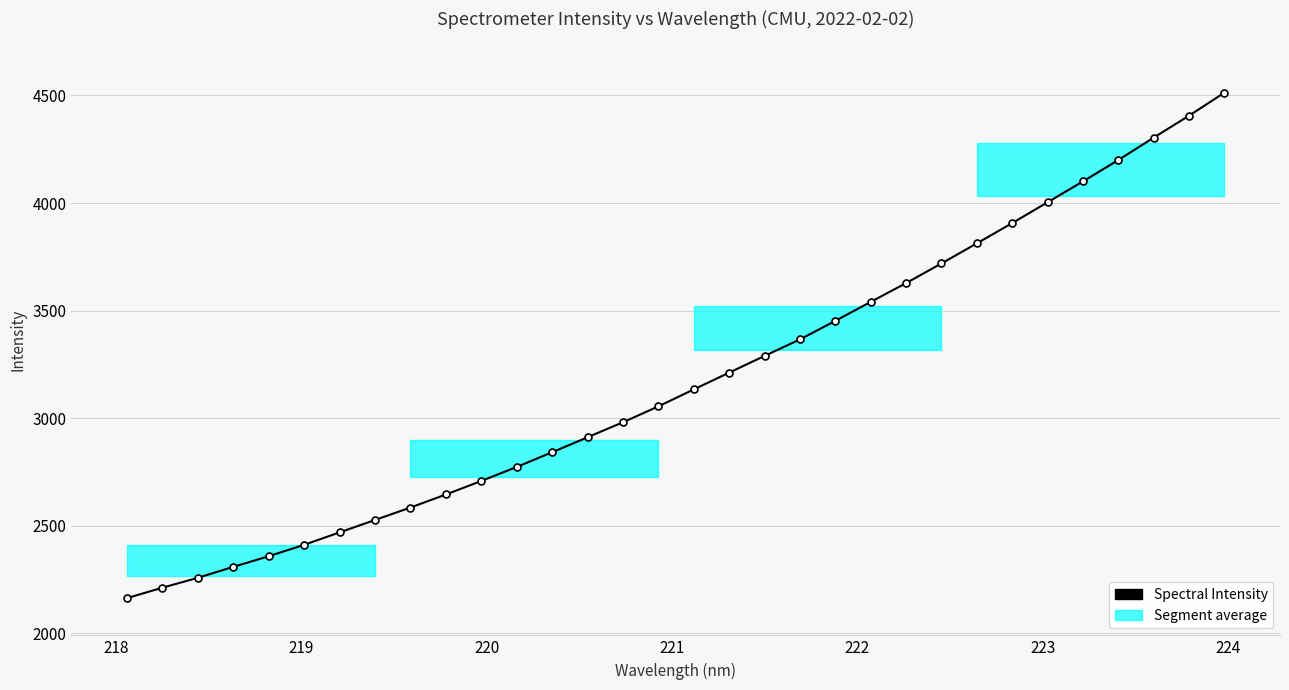

What is the difference between the second highest and second lowest values?

2193.0